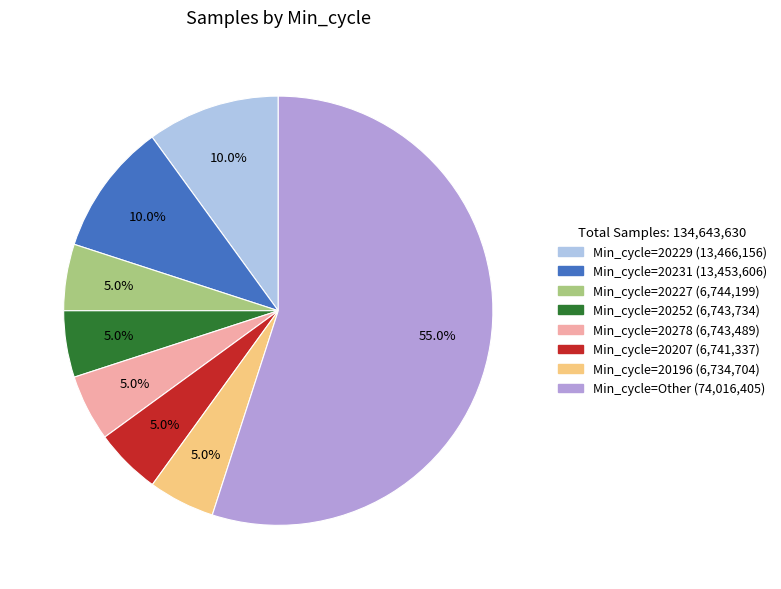

Is there a majority slice in this chart?

Yes